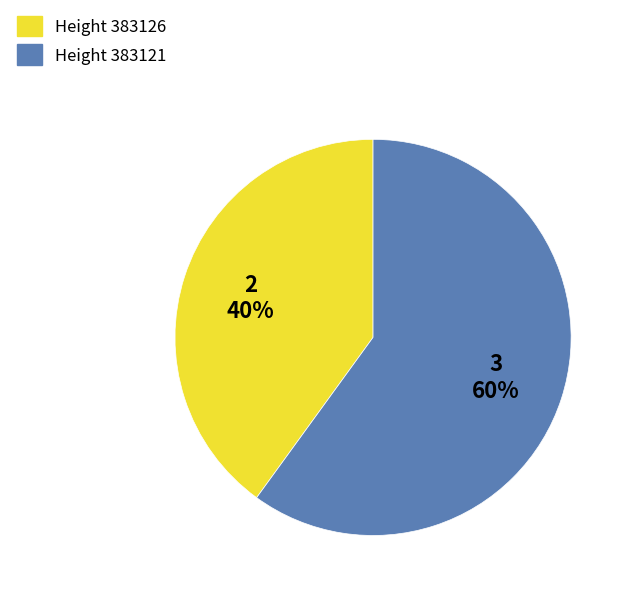

Is there a majority slice in this chart?

Yes